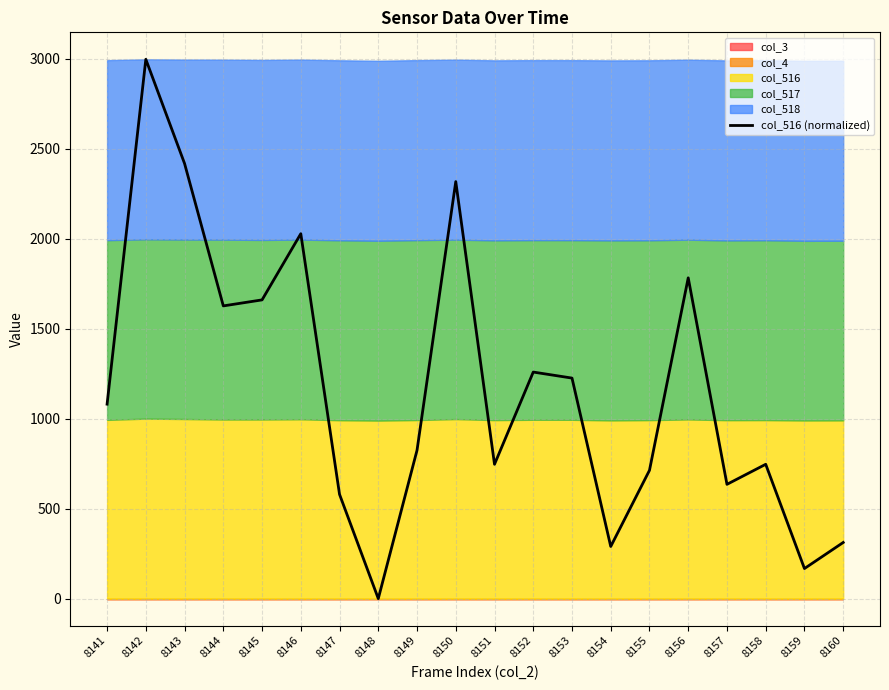

Which category has the highest value across all series?

8142